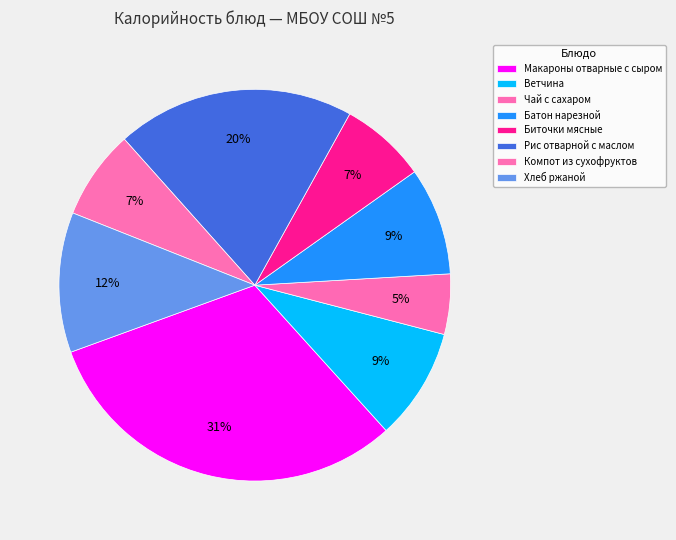

Which category has the biggest portion of the pie?

Макароны отварные с сыром